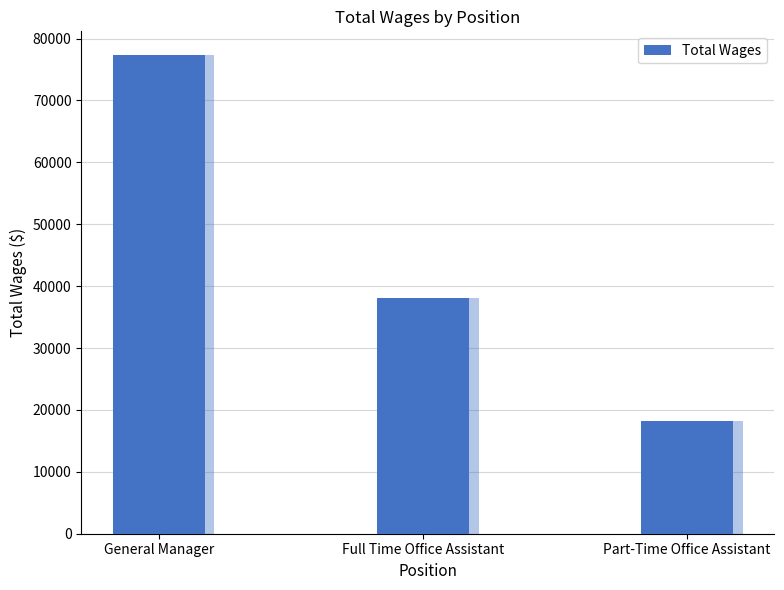

How many categories are shown in the chart?

3